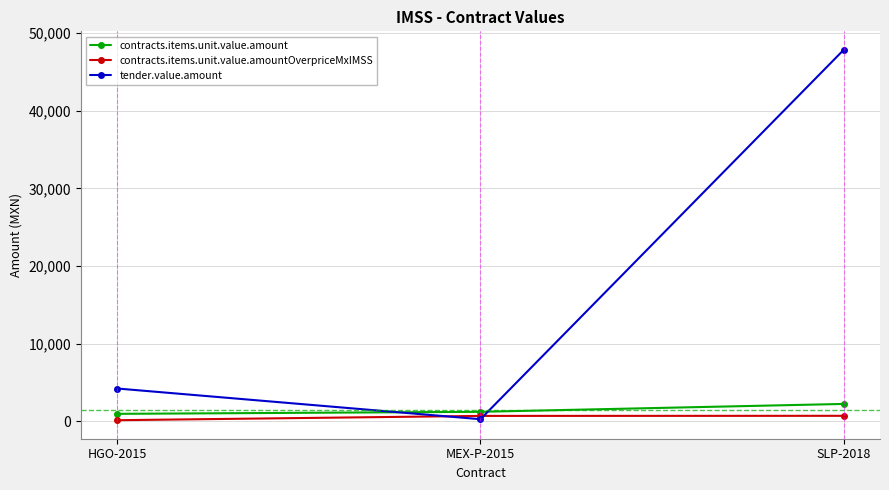

At which category is the sum across all series the highest?

SLP-2018